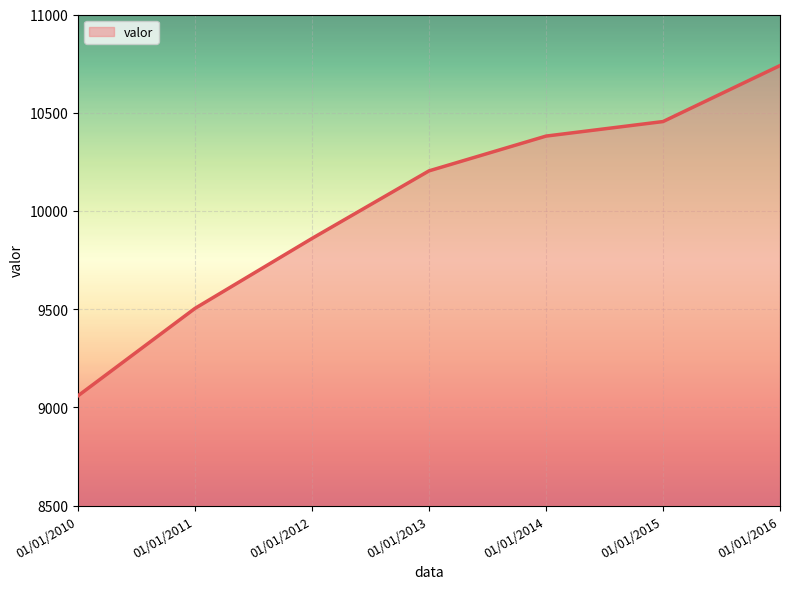

Reading right to left, extract all data points from this chart.

10740	10455	10381	10204	9860	9504	9059